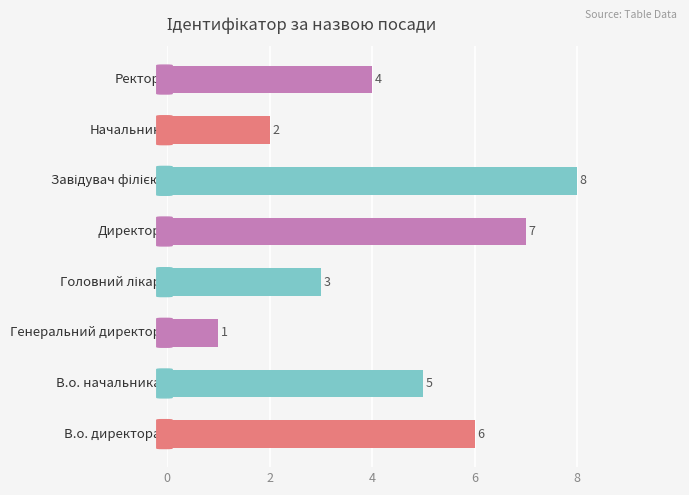

What is the greatest value displayed?

8